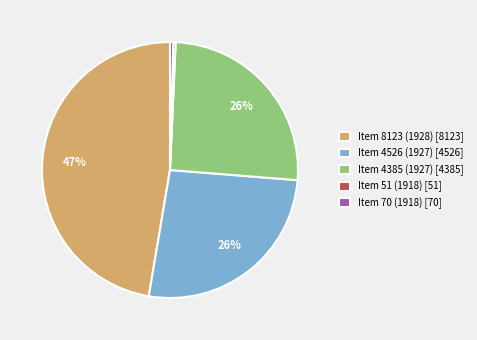

Is there any slice that represents more than half of the pie?

No